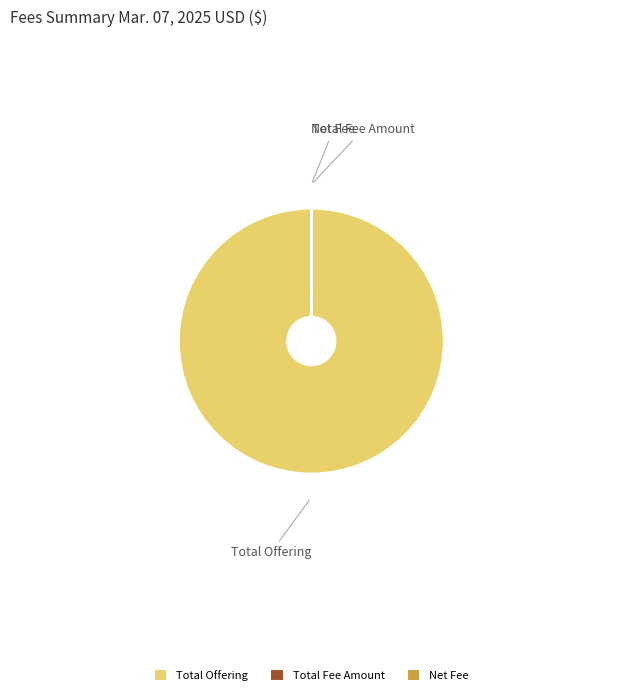

What is the largest slice in the pie chart?

Total Offering